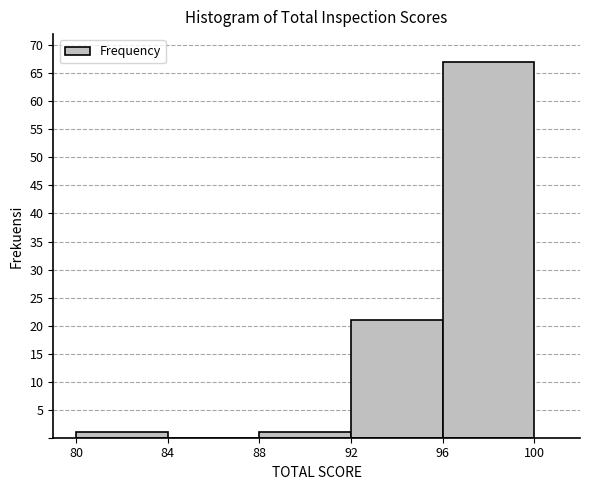

Reading left to right, transcribe this chart: for each bar, give the range it covers on the x-axis and its height. The values are not printed on the chart, so give them approximately, as read against the axis.

80 to 84: 1
84 to 88: 0
88 to 92: 1
92 to 96: 21
96 to 100: 67